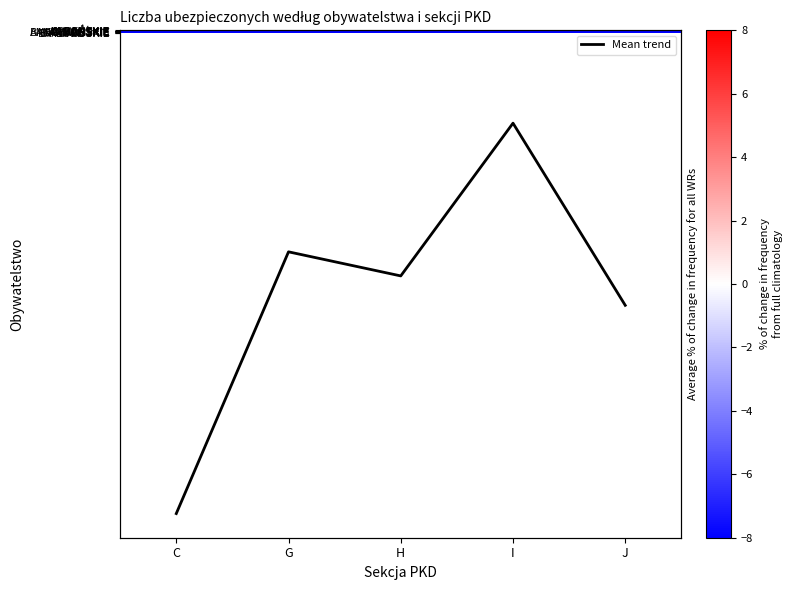

At which category is the sum across all series the highest?

C